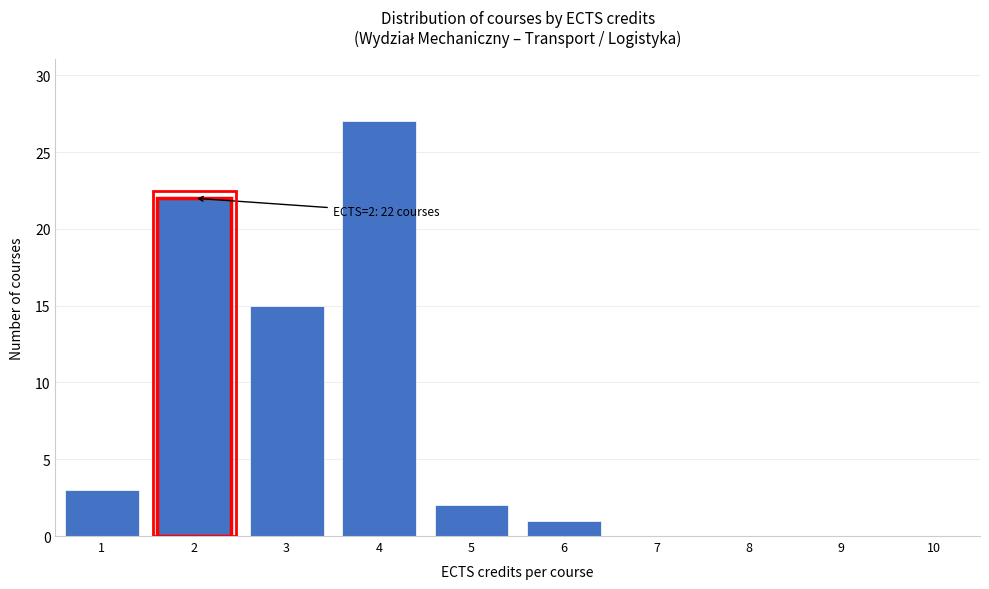

Reading right to left, list all the values displayed in this chart.

10=0	9=0	8=0	7=0	6=1	5=2	4=27	3=15	2=22	1=3